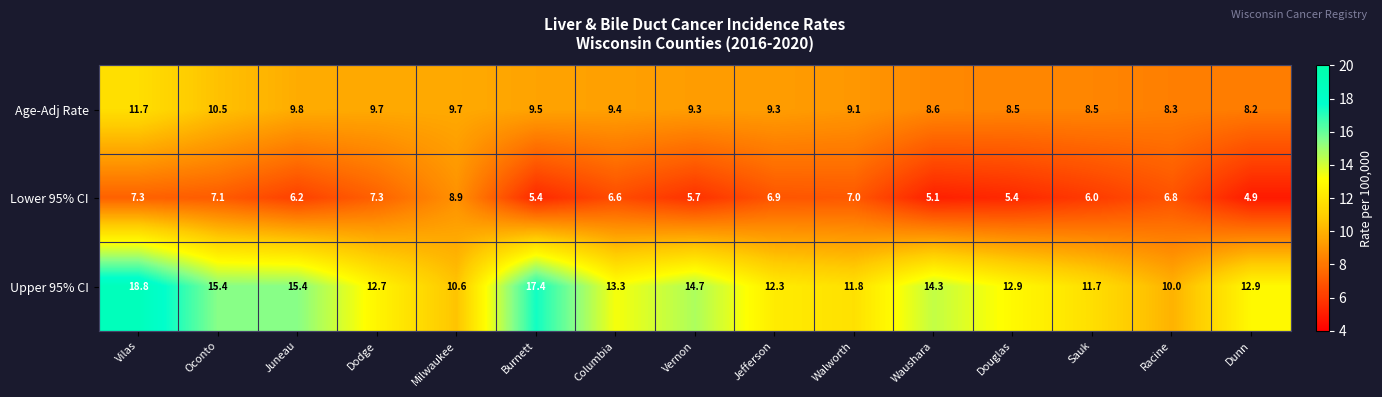

What is the difference between the Lower 95% CI values at Vilas and Racine?

0.5